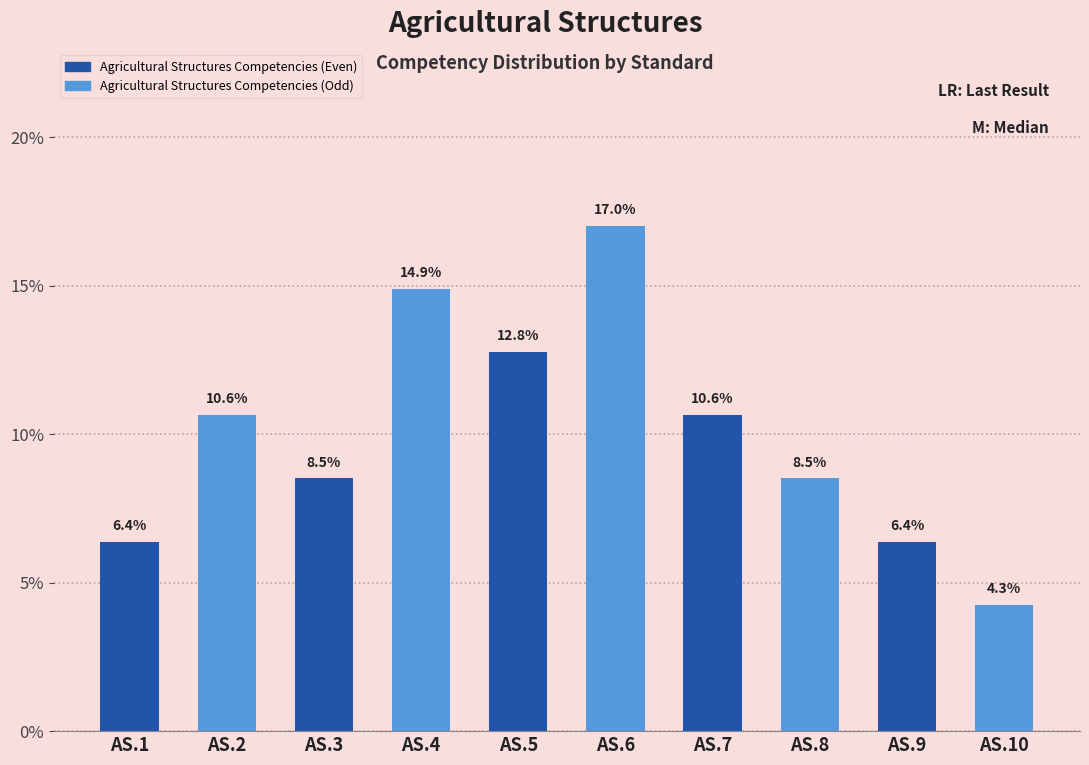

Reading left to right, what are all the values shown in this chart?

AS.1=6.4	AS.2=10.6	AS.3=8.5	AS.4=14.9	AS.5=12.8	AS.6=17.0	AS.7=10.6	AS.8=8.5	AS.9=6.4	AS.10=4.3